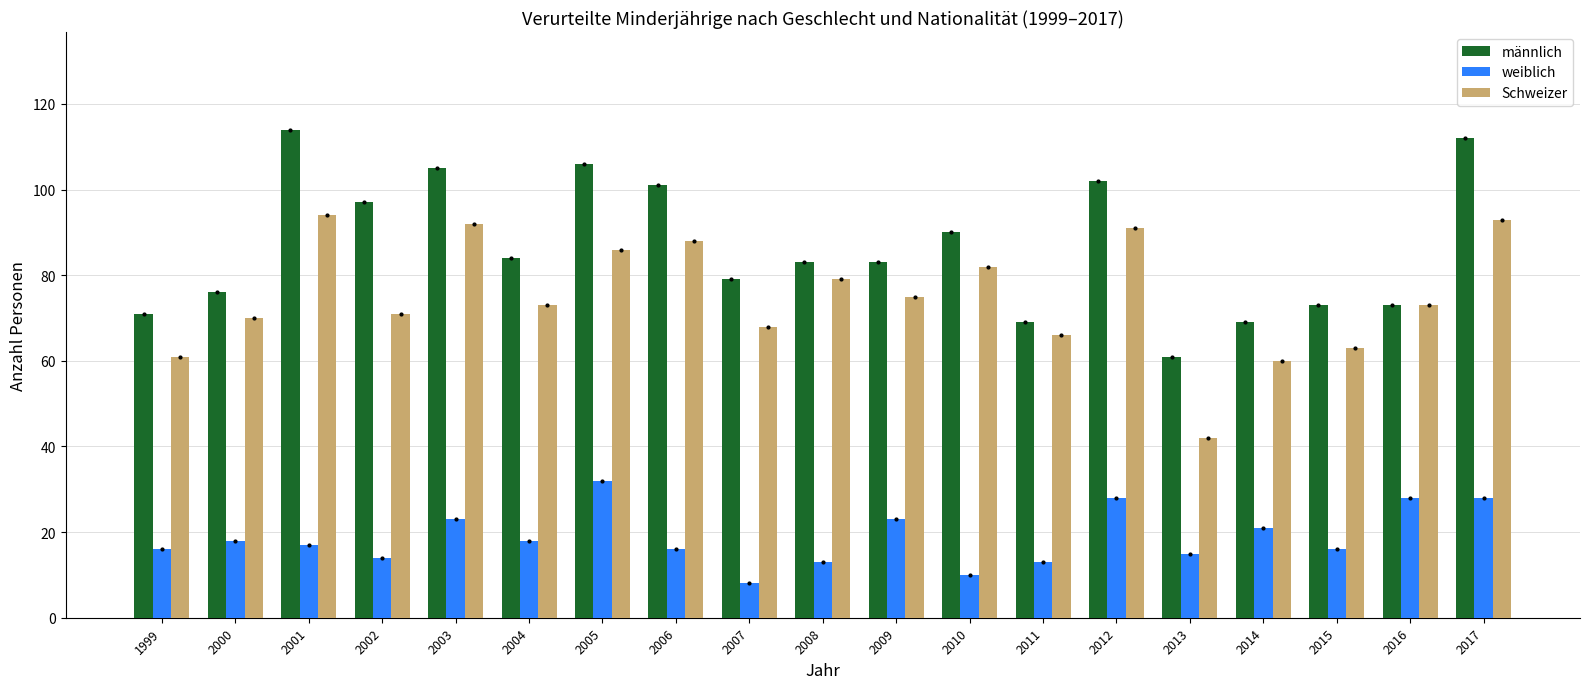

What is the value of the männlich bar at the 3rd from the left?

114